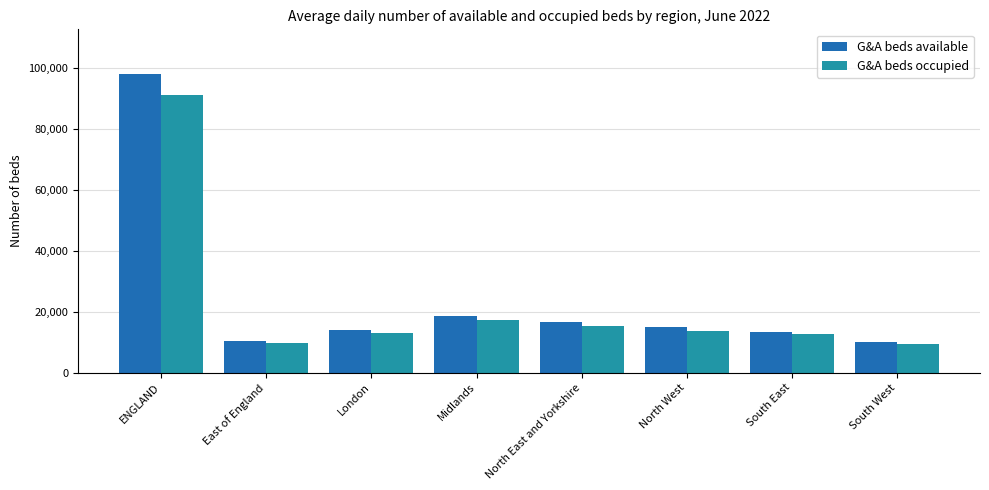

Rank the series by their maximum value, from highest to lowest.

G&A beds available, G&A beds occupied